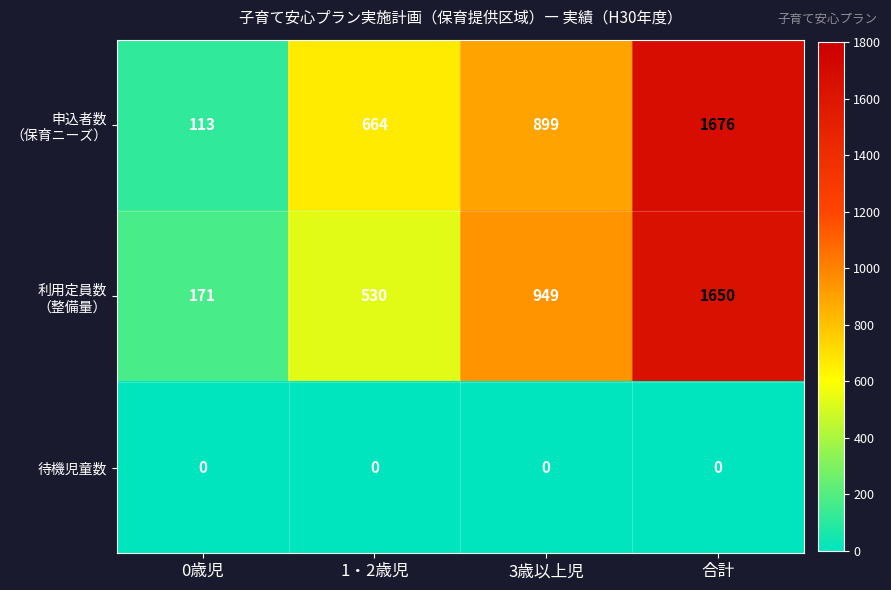

How many series are shown in this chart?

3